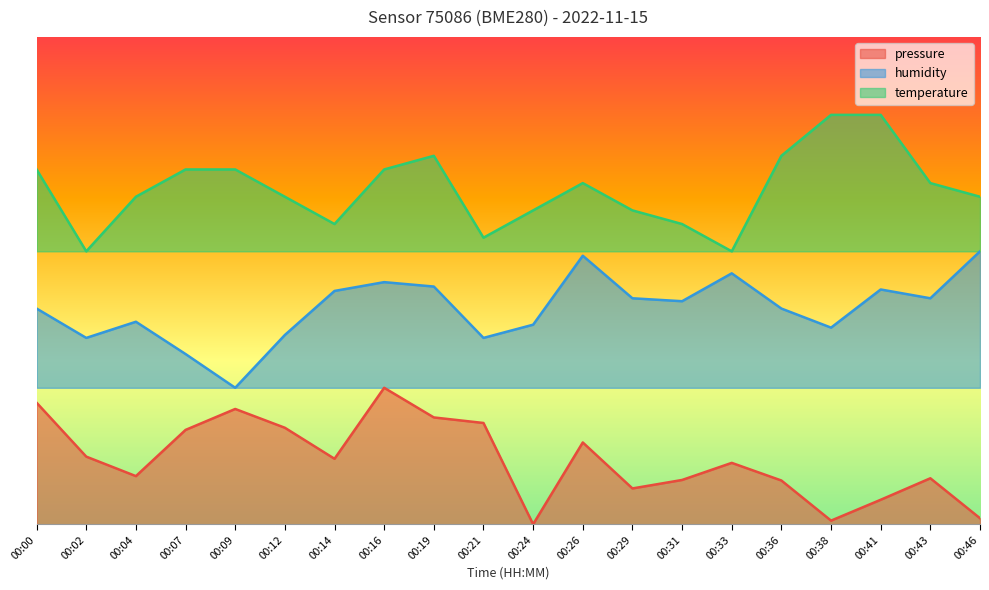

Reading left to right, transcribe all the data shown in this chart.

pressure: 0.2	0.1	0.1	0.2	0.2	0.2	0.1	0.3	0.2	0.2	0.0	0.2	0.1	0.1	0.1	0.1	0.0	0.1	0.1	0.0
humidity: 0.4	0.4	0.4	0.3	0.3	0.4	0.5	0.5	0.5	0.4	0.4	0.6	0.5	0.5	0.5	0.4	0.4	0.5	0.5	0.6
temperature: 0.7	0.6	0.7	0.7	0.7	0.7	0.6	0.7	0.8	0.6	0.6	0.7	0.6	0.6	0.6	0.8	0.8	0.8	0.7	0.7